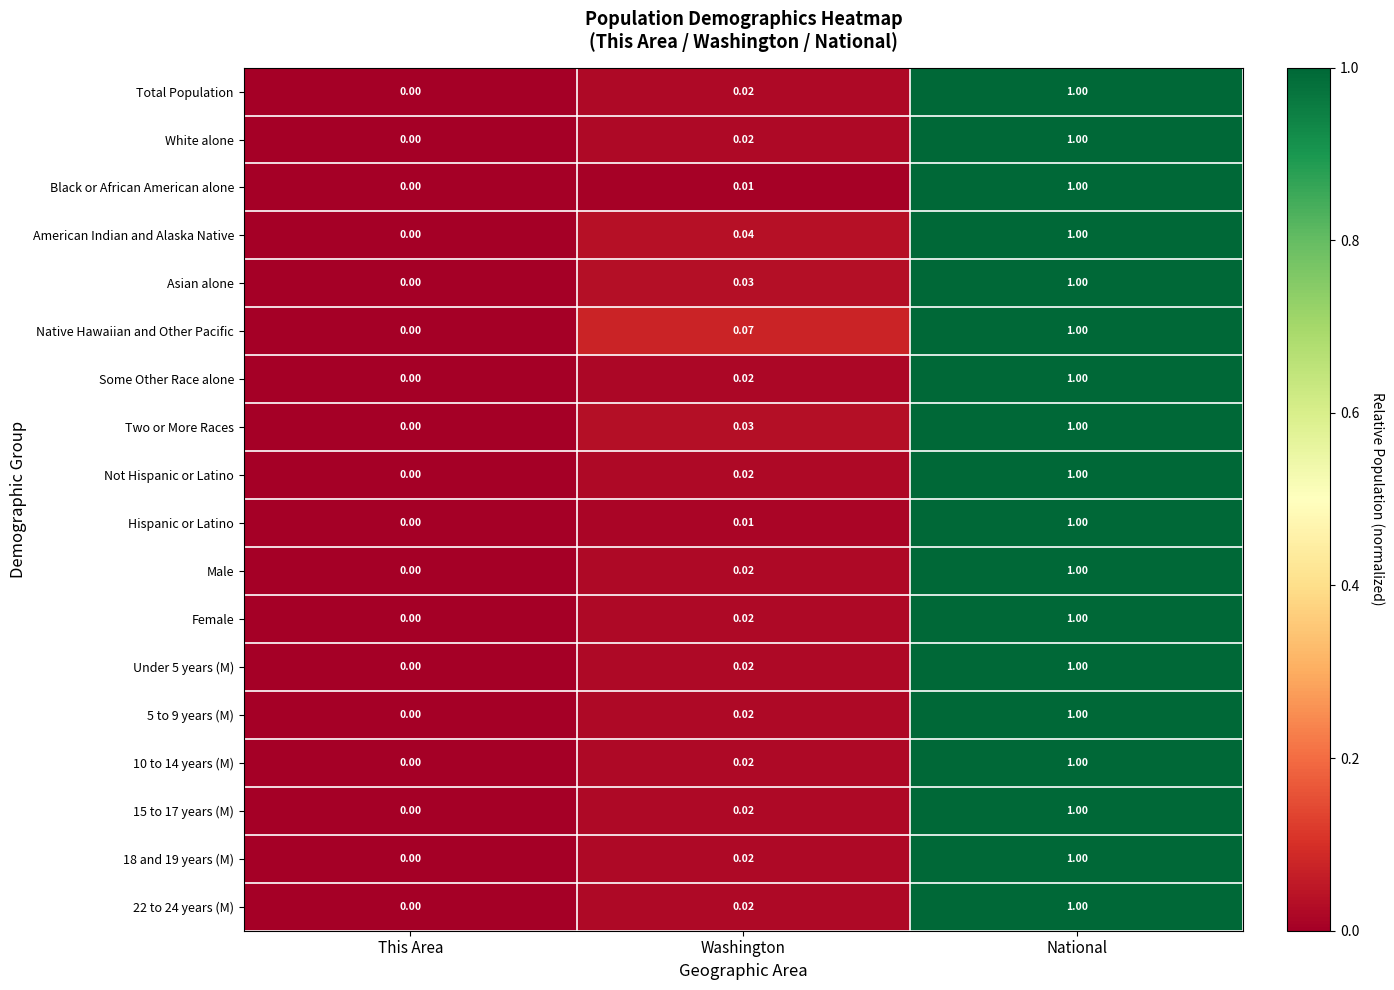

Between This Area and Washington, which series saw the biggest shift?

Native Hawaiian and Other Pacific